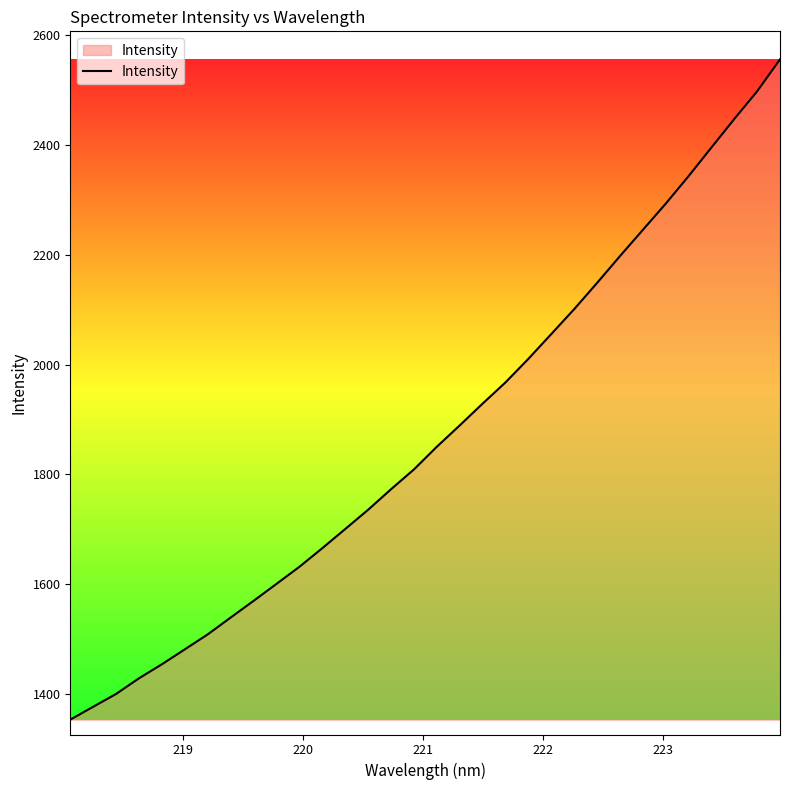

What is the greatest value displayed?

2555.9